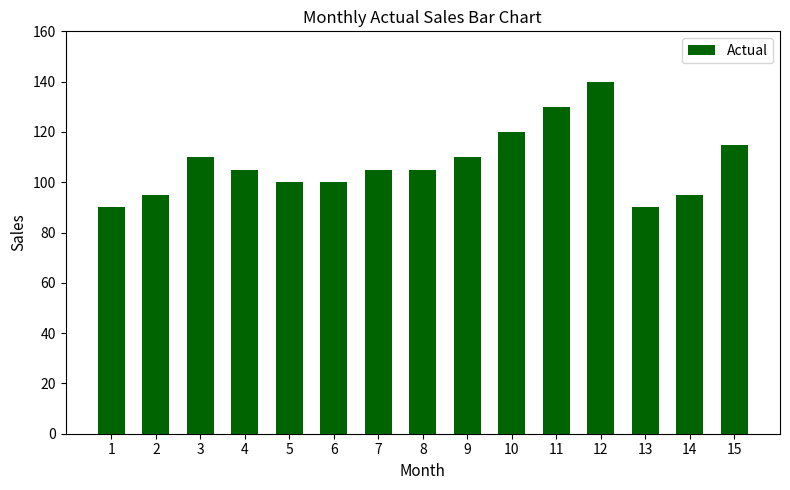

Reading right to left, extract all data points from this chart.

115	95	90	140	130	120	110	105	105	100	100	105	110	95	90